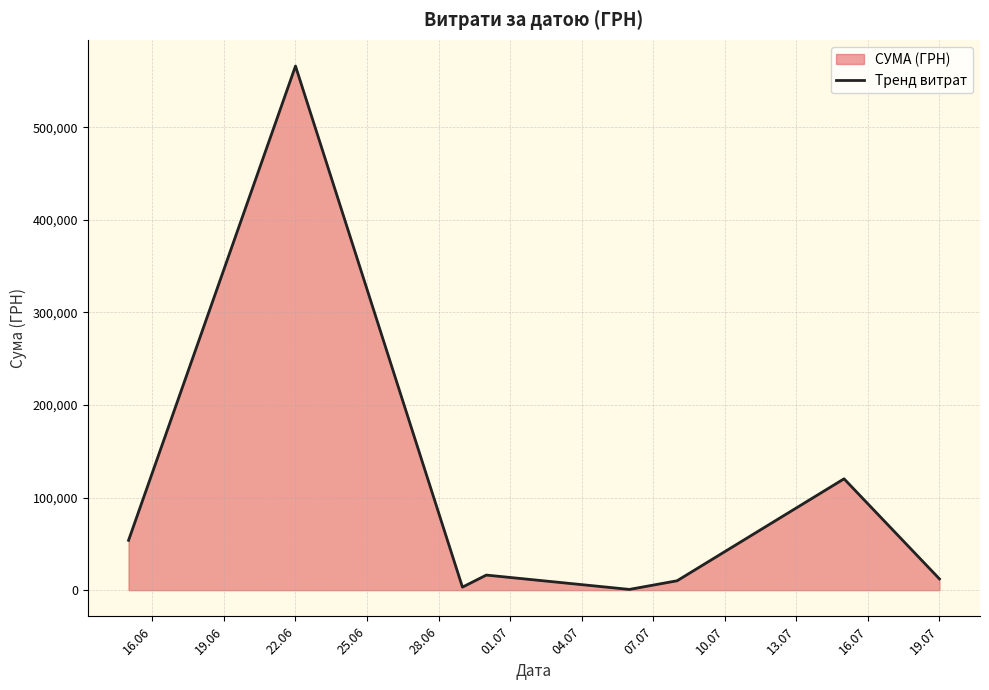

What is the difference between the second highest and minimum values?

119525.0